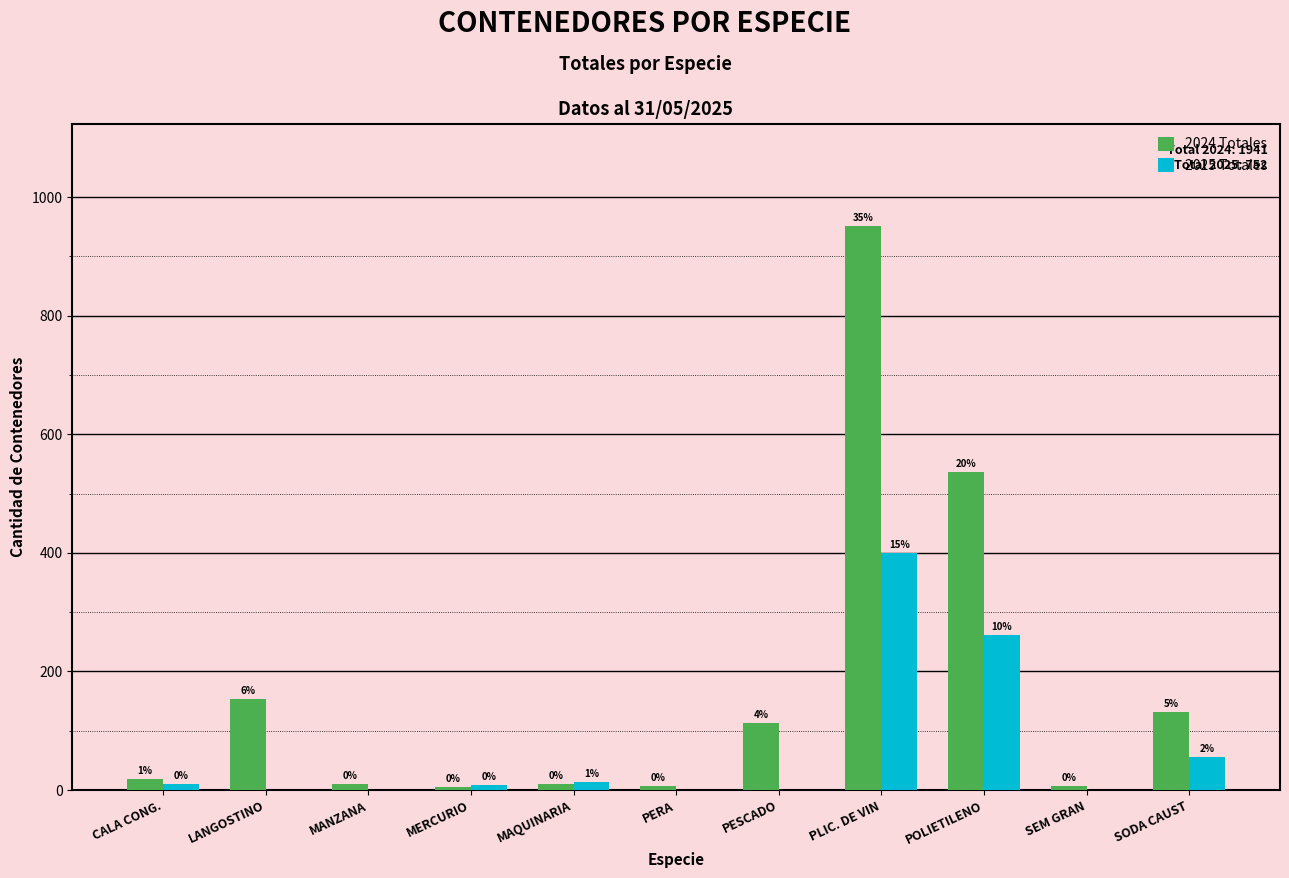

The value of 2025 Totales at PLIC. DE VIN is 243. True or false?

False